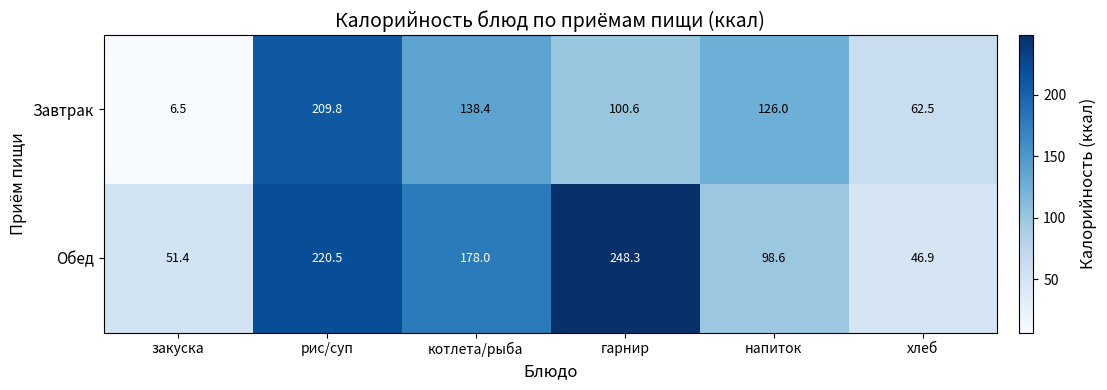

At which category is the sum across all series the highest?

рис/суп